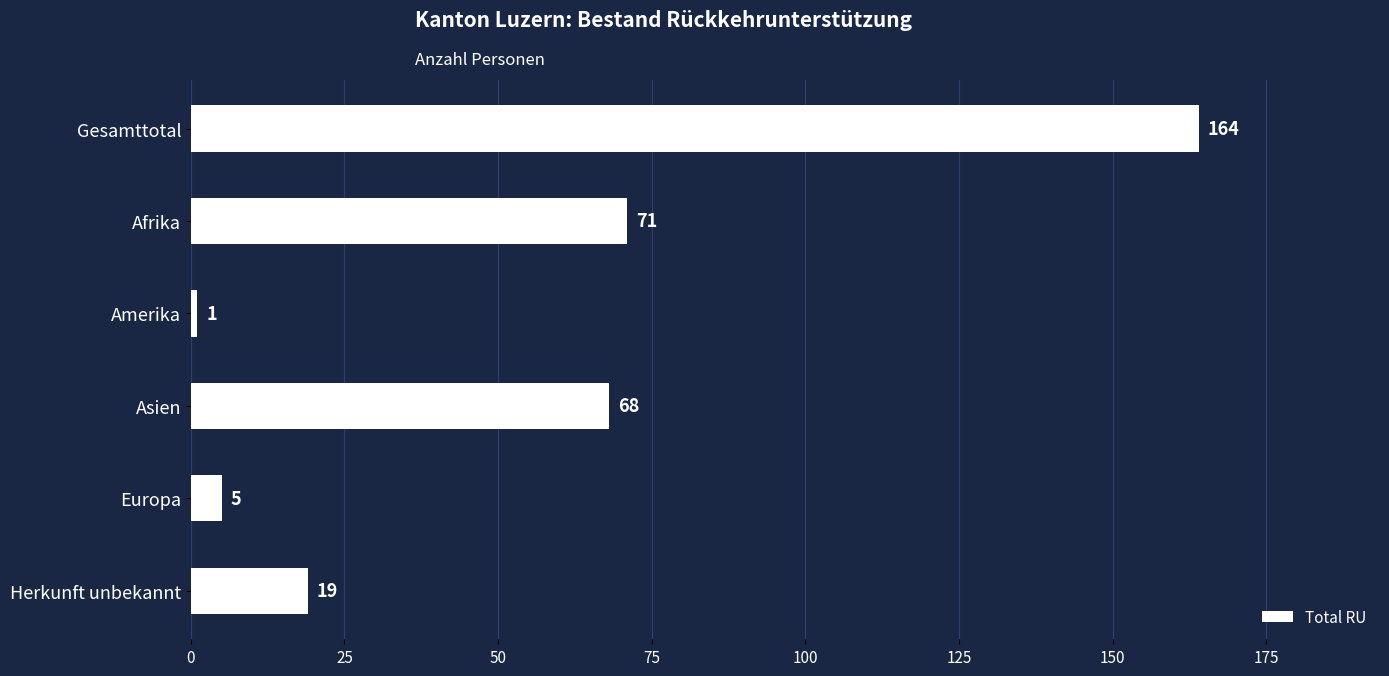

How many values are below 68?

3